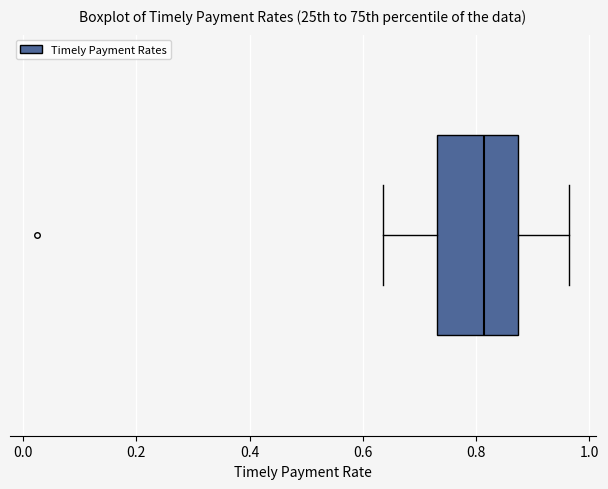

Read this box plot against the x-axis: the position of the median line, the range covered by the box, and the ends of both whiskers. The values are not printed on the chart, so give them approximately, as read against the axis.

median 0.82, box 0.74 to 0.88, whiskers 0.64 to 0.96